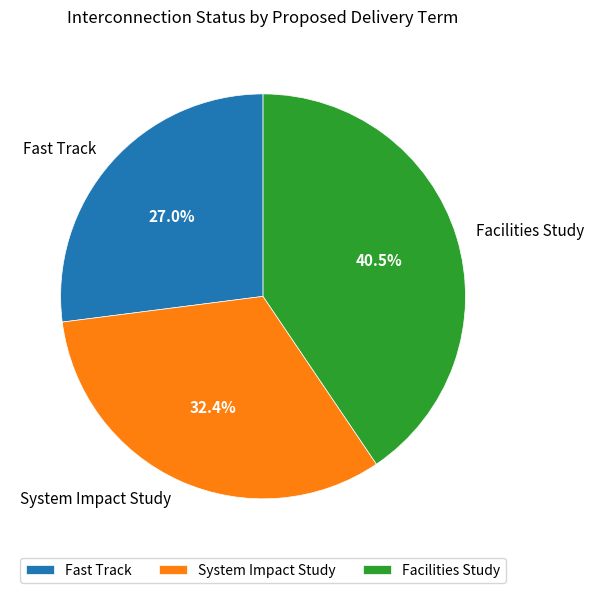

What percentage is NOT represented by Facilities Study?

59.5%